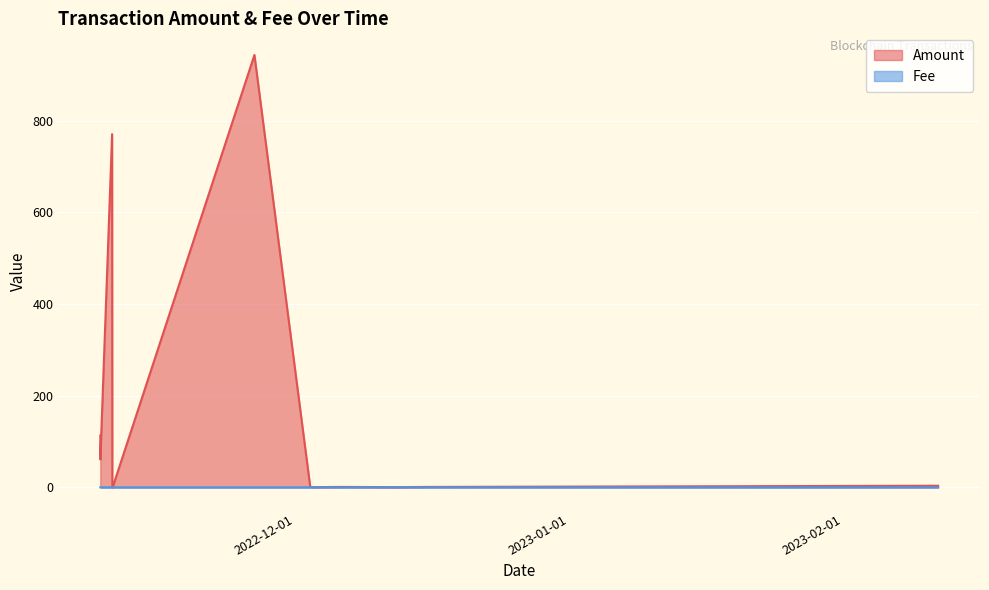

Which label corresponds to the smallest value in the chart?

2022-11-10 07:09:00